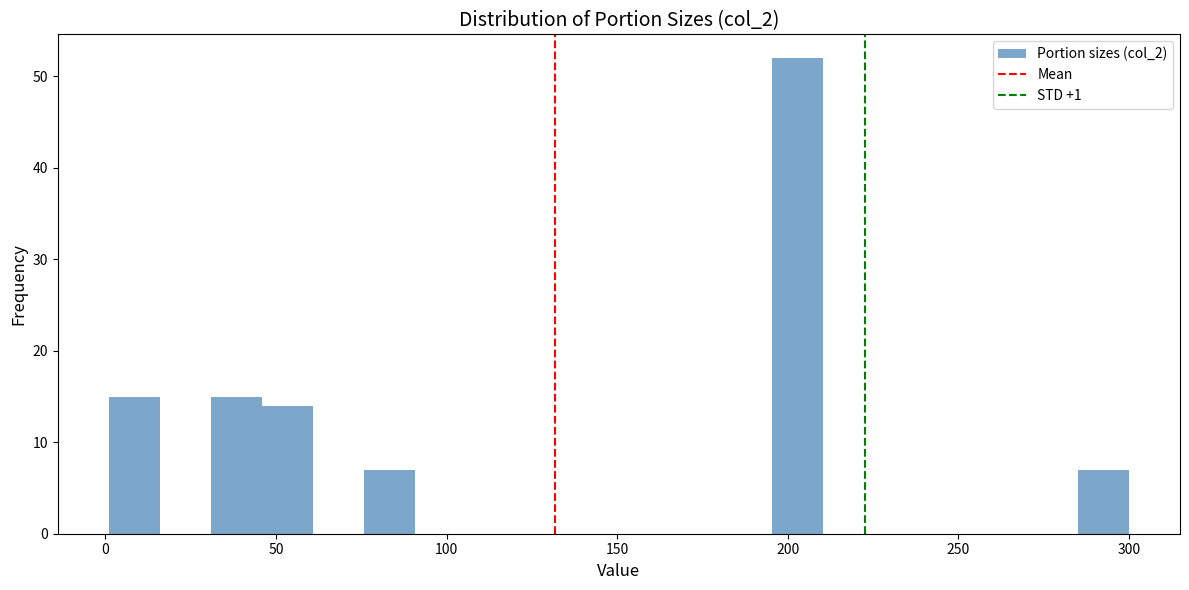

Around what value on the x-axis is the tallest bar? Give the approximate position of its centre, as read against the axis.

205